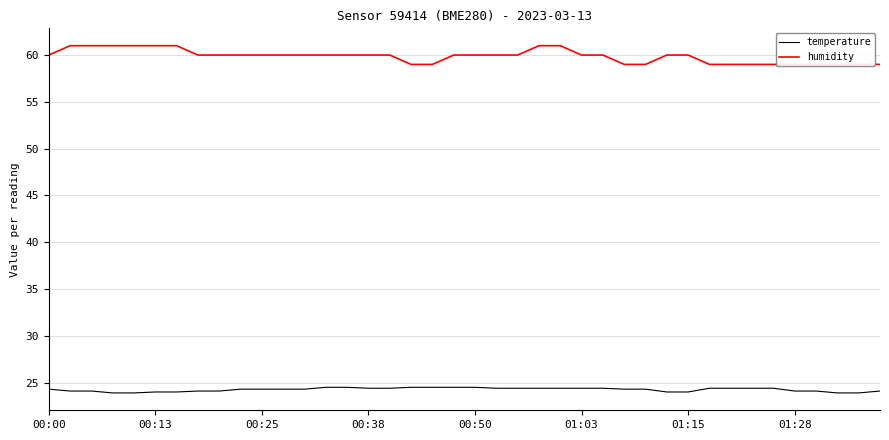

At 26, list the series in order from largest to smallest.

humidity, temperature